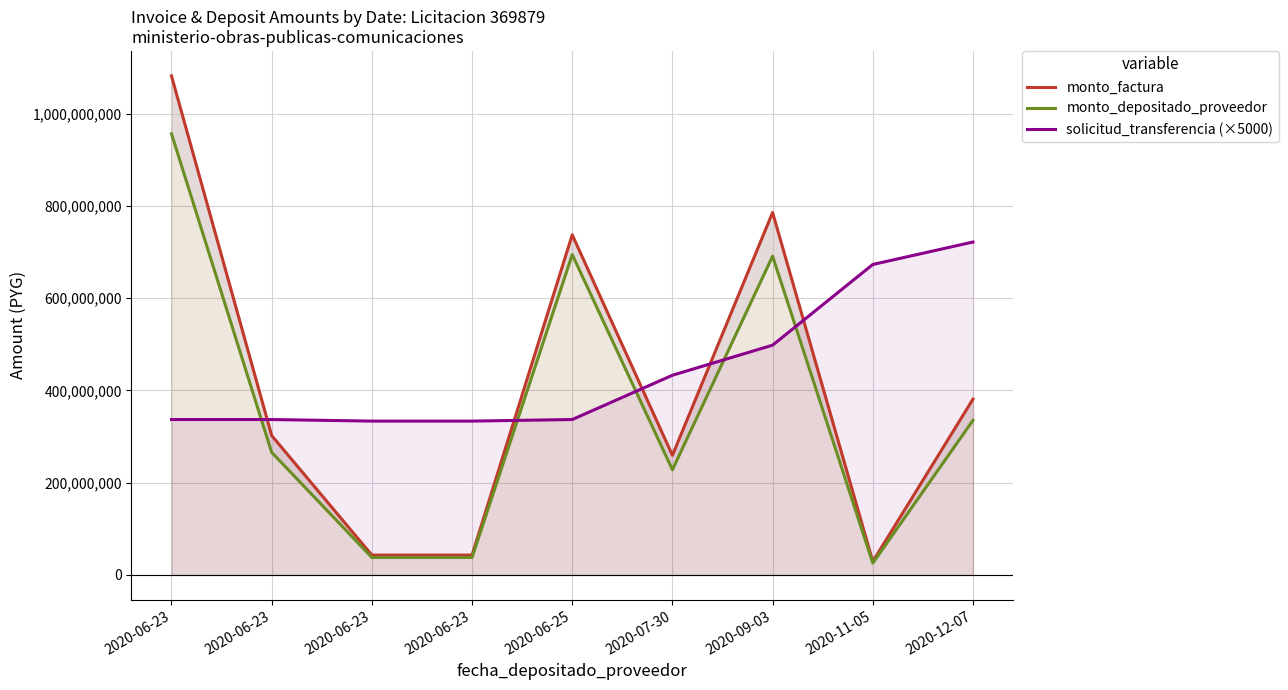

Where is the first local maximum for monto_factura?

2020-06-25